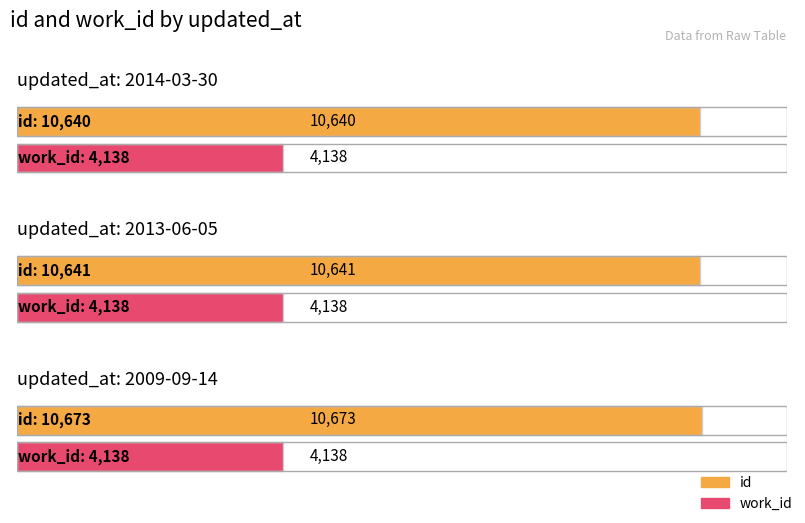

Which series has the widest spread of values?

id